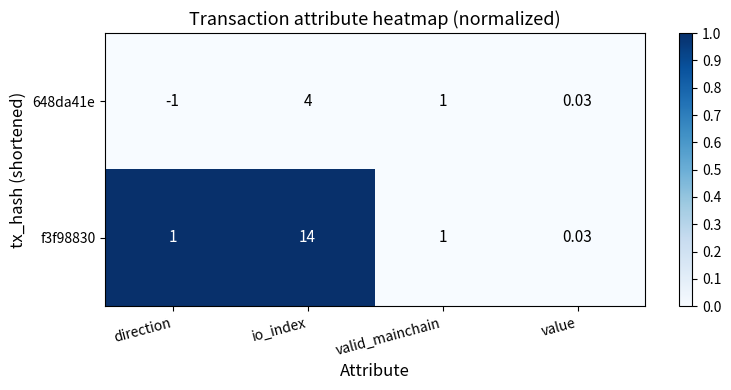

Which series has the largest total across all categories?

f3f98830